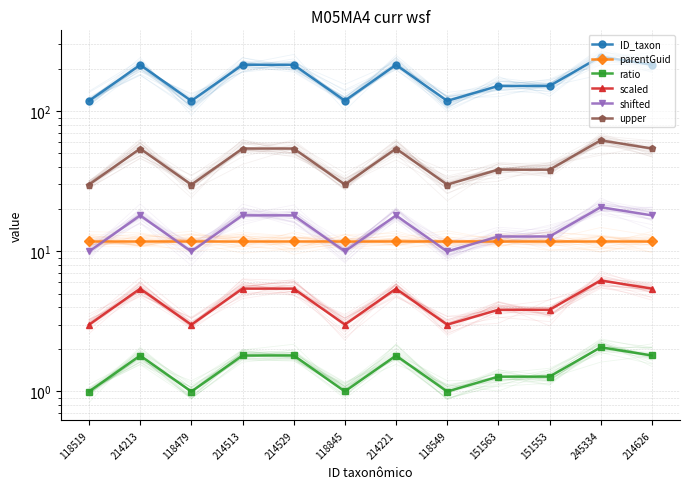

Is it true that ratio equals 1.0 at 118479?

True